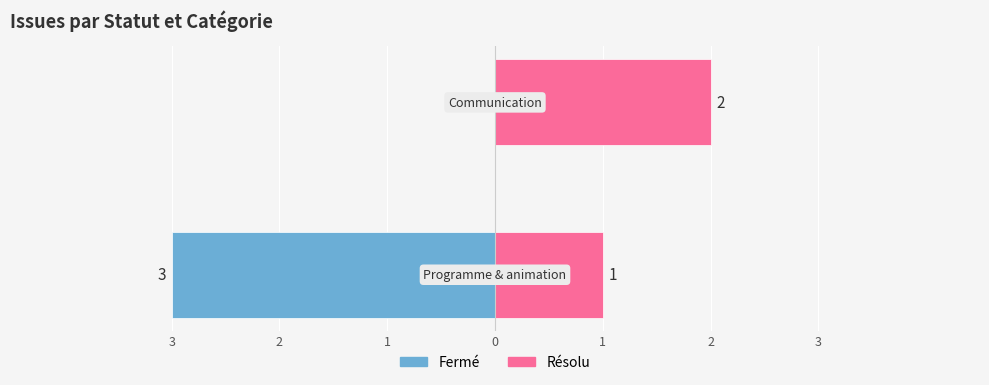

What value does the Fermé series have at 3?

-3